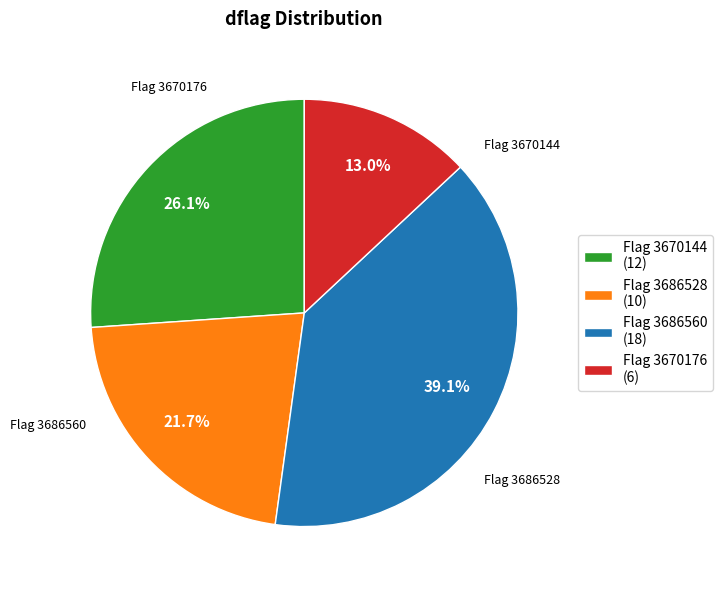

Which slice is the largest?

Flag 3686560 (18)